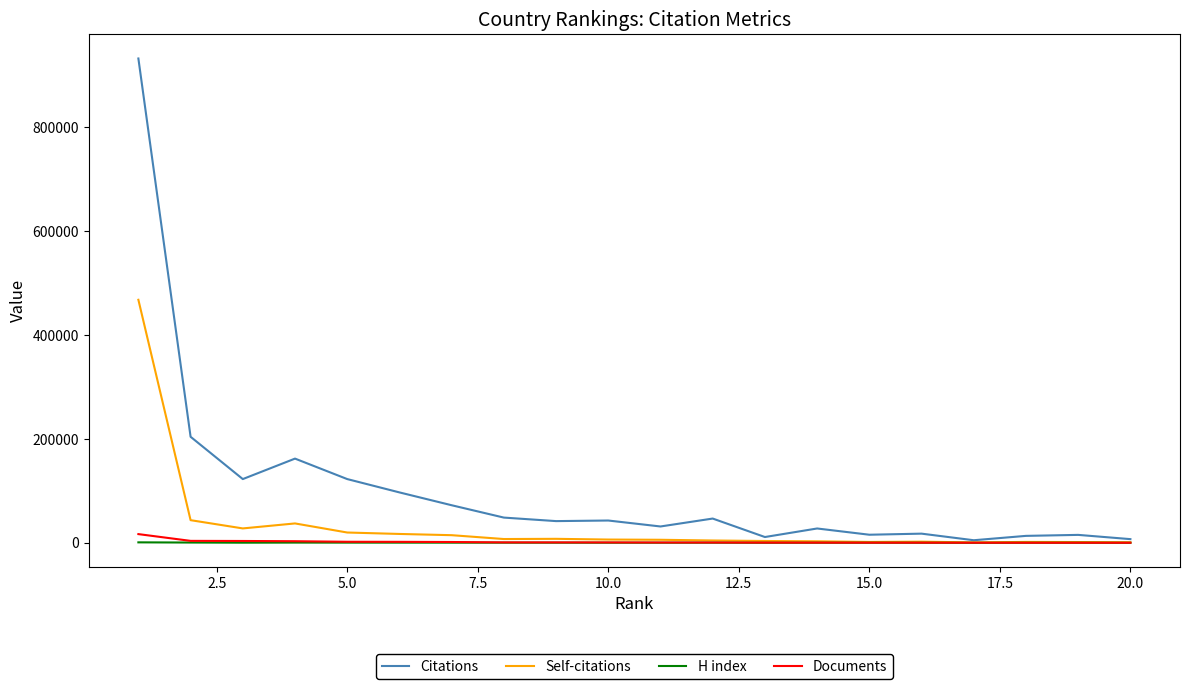

Which series has the largest total across all categories?

Citations